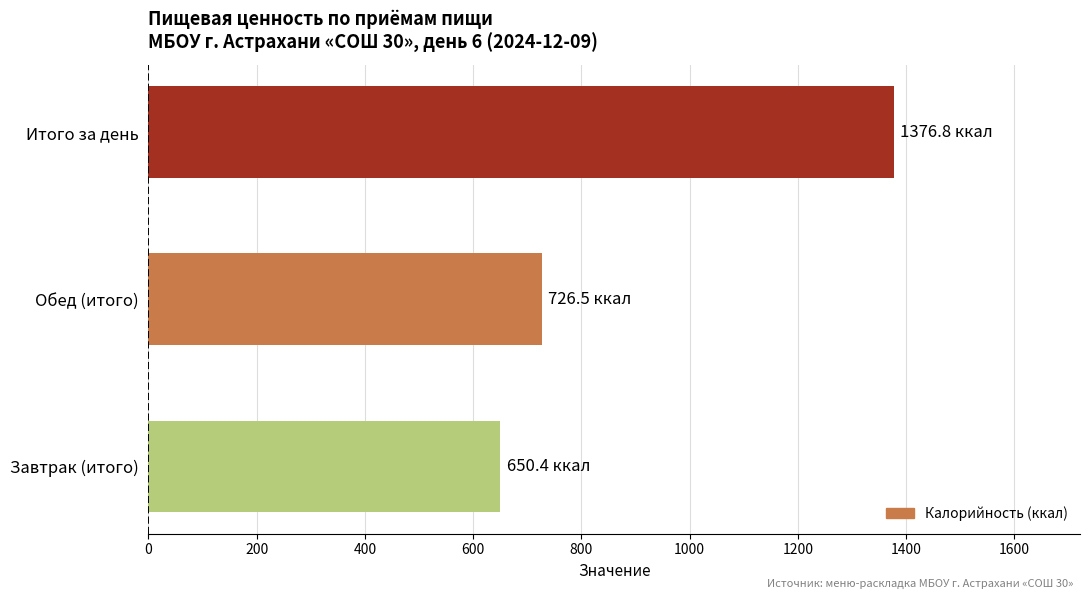

Rank the categories by value from highest to lowest.

Итого за день, Обед (итого), Завтрак (итого)